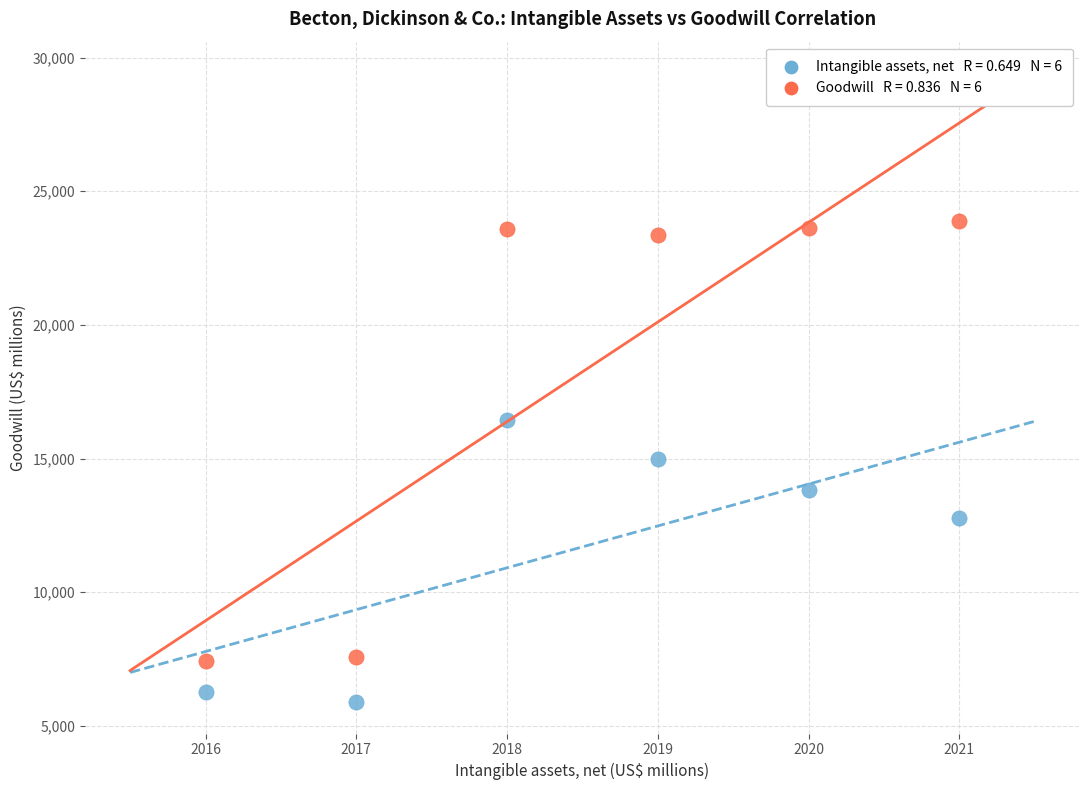

Across all data points, what is the average X value?

2018